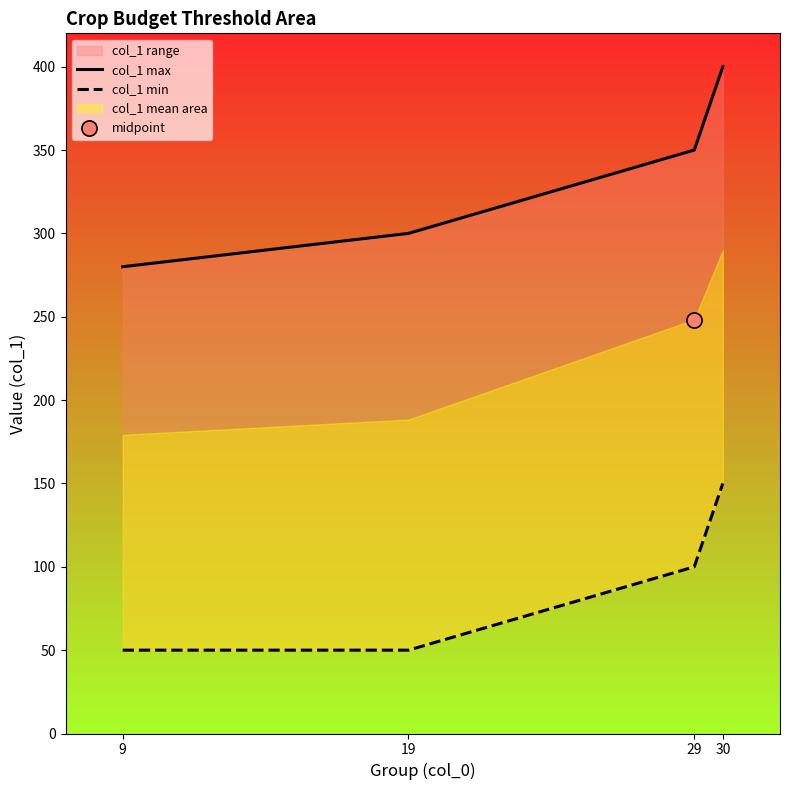

Which series reaches the maximum Y coordinate?

col_1 max